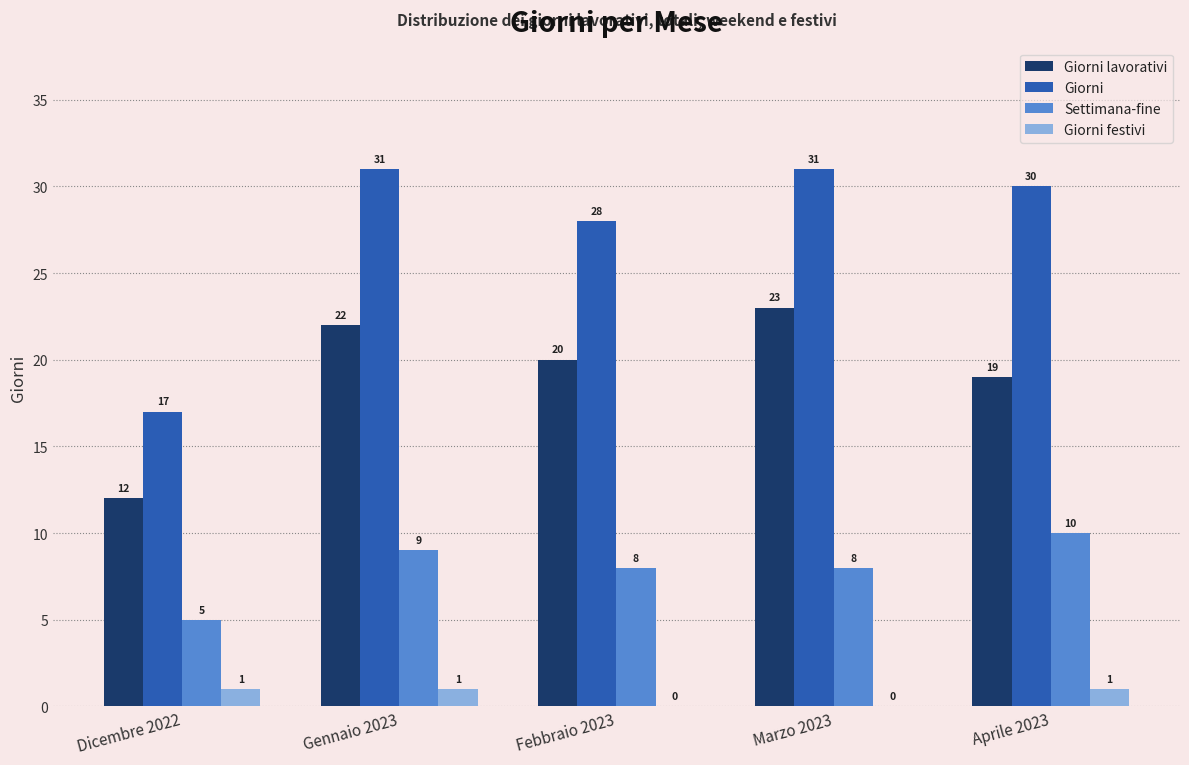

Which series has the largest total across all categories?

Giorni